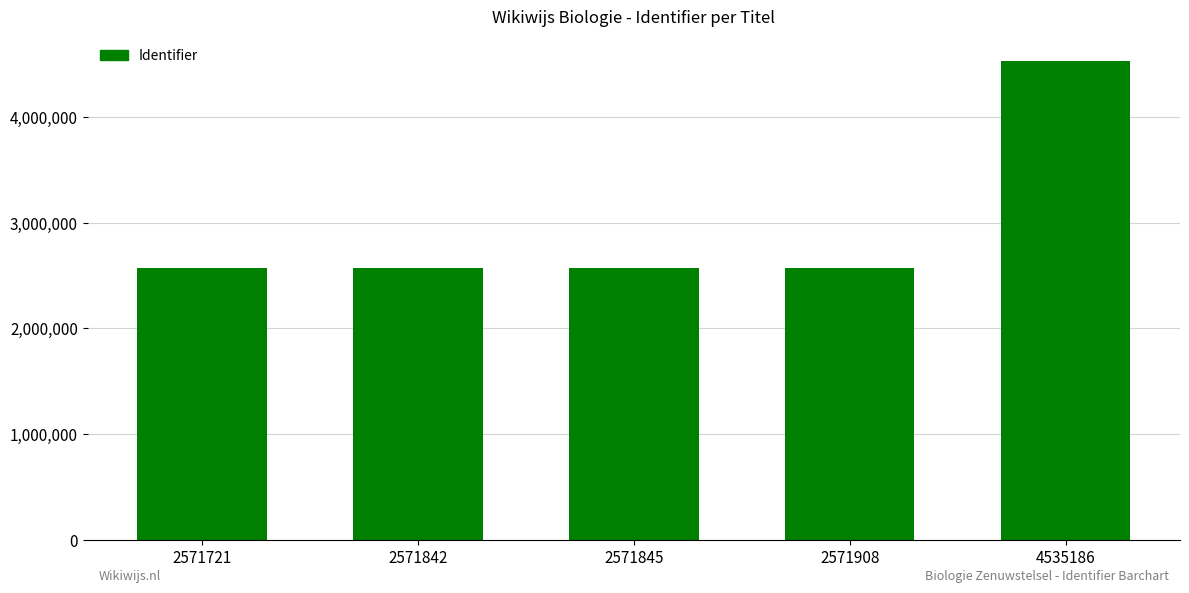

What is the sum of all values?

14822502